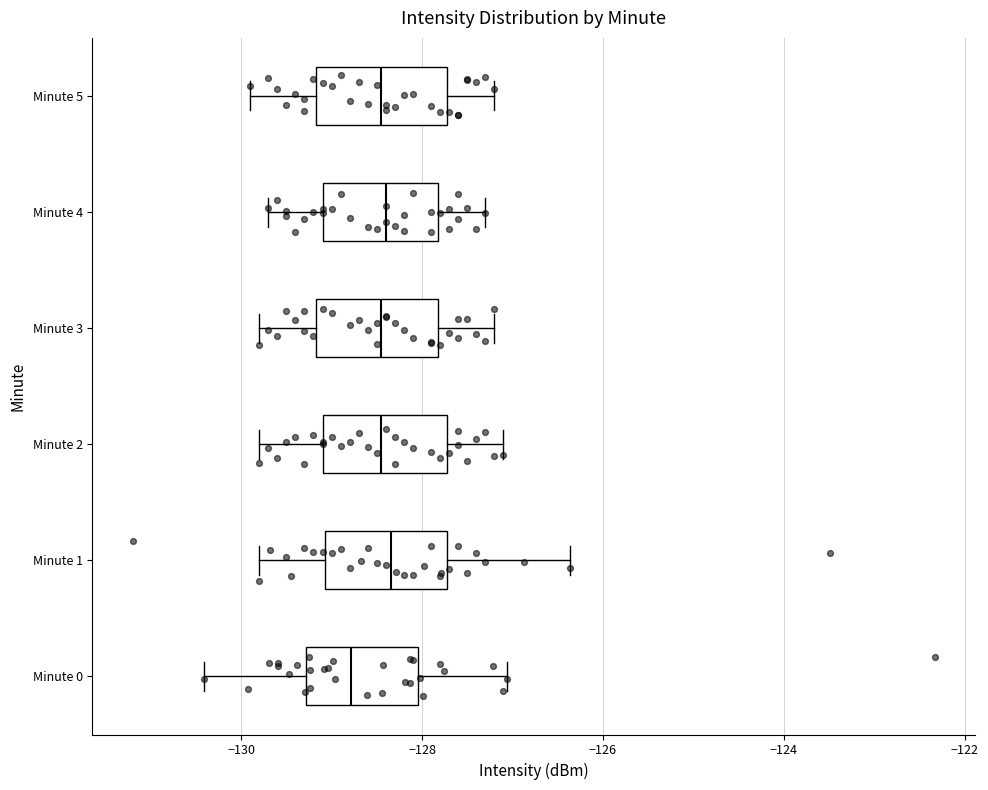

Reading bottom to top, transcribe this box plot: for each box, give where its median line is, the range the box spans, and where its two whiskers end, as read against the x-axis. The values are not printed on the chart, so give them approximately, as read against the axis.

Minute 0: median -128.8, box -129.2 to -128.0, whiskers -130.4 to -127.0
Minute 1: median -128.4, box -129.0 to -127.8, whiskers -129.8 to -126.4
Minute 2: median -128.4, box -129.0 to -127.8, whiskers -129.8 to -127.0
Minute 3: median -128.4, box -129.2 to -127.8, whiskers -129.8 to -127.2
Minute 4: median -128.4, box -129.0 to -127.8, whiskers -129.6 to -127.2
Minute 5: median -128.4, box -129.2 to -127.8, whiskers -129.8 to -127.2